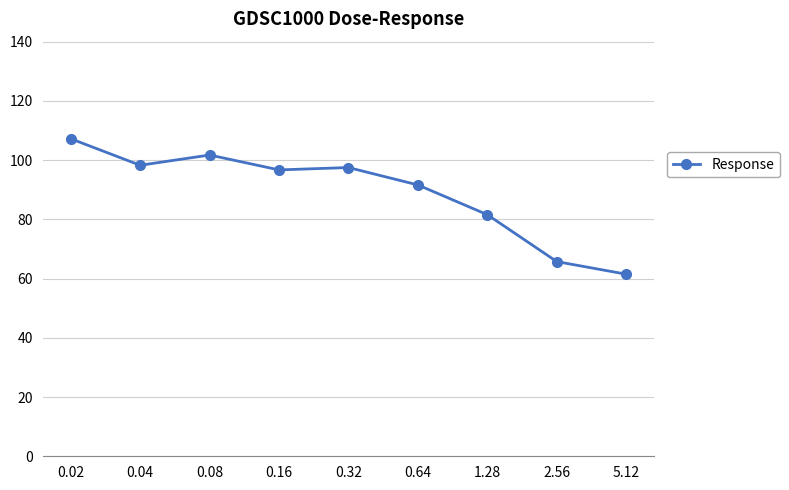

Reading left to right, list all the values displayed in this chart.

107.2	98.3	101.7	96.7	97.5	91.6	81.6	65.7	61.5